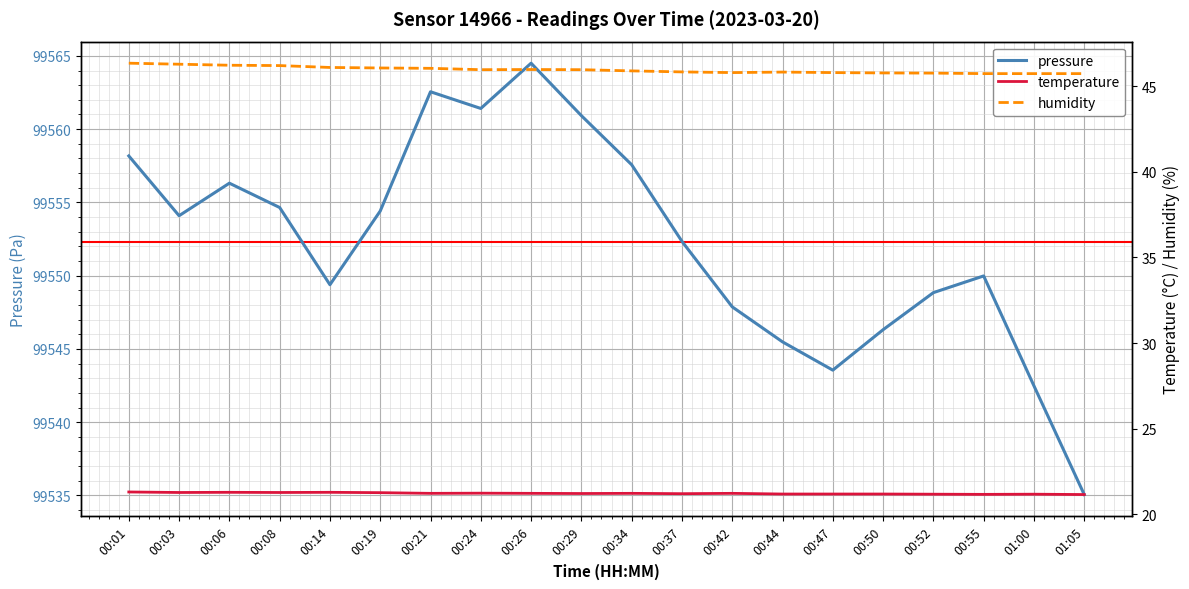

The temperature series shows 21.2 at 00:37. True or false?

True